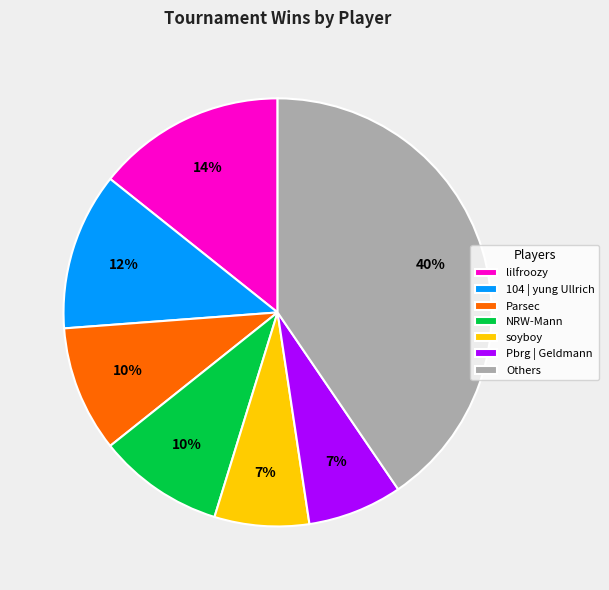

What percentage is the lilfroozy slice, to the nearest percent?

14%